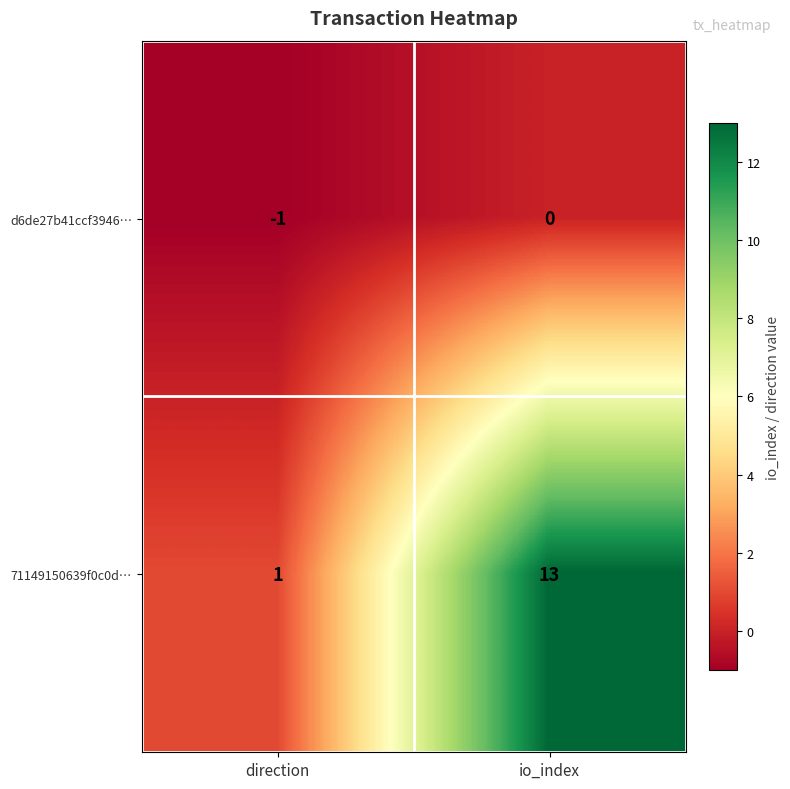

True or false: d6de27b41ccf3946… has a value of 0 at io_index.

True